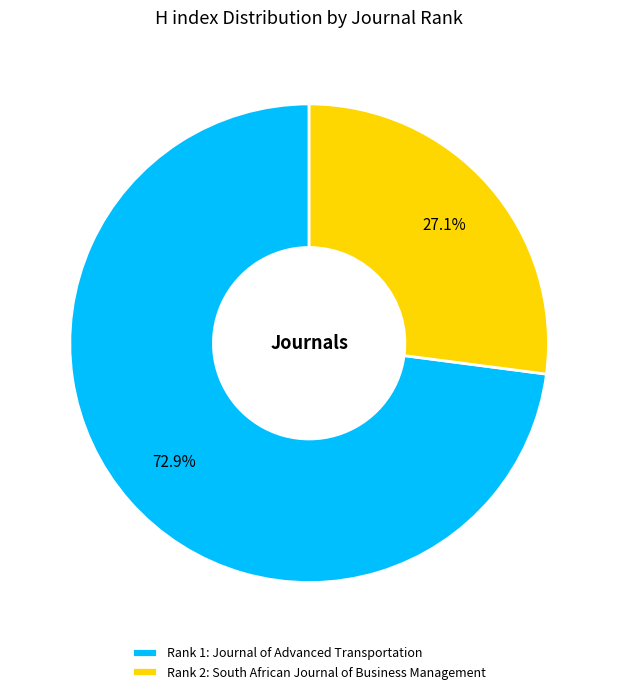

Which has a higher value, Rank 1: Journal of Advanced Transportation or Rank 2: South African Journal of Business Management?

Rank 1: Journal of Advanced Transportation